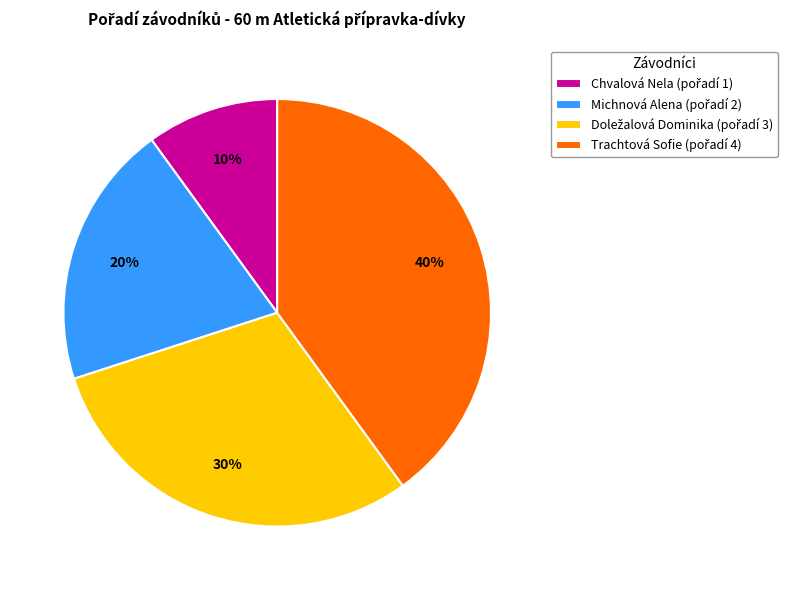

What is the smallest slice in the pie chart?

Chvalová Nela